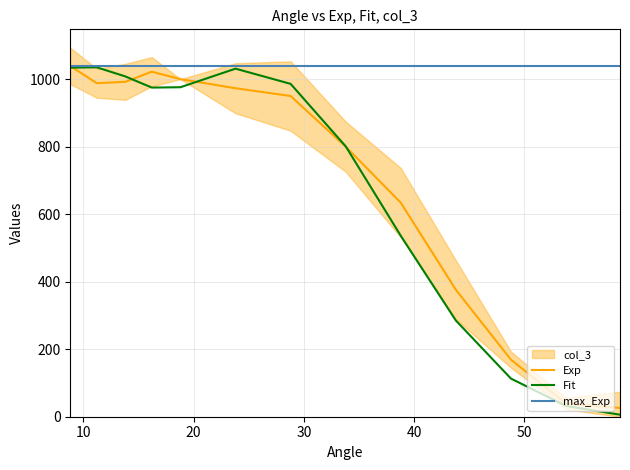

What is the minimum value shown in the chart?

6